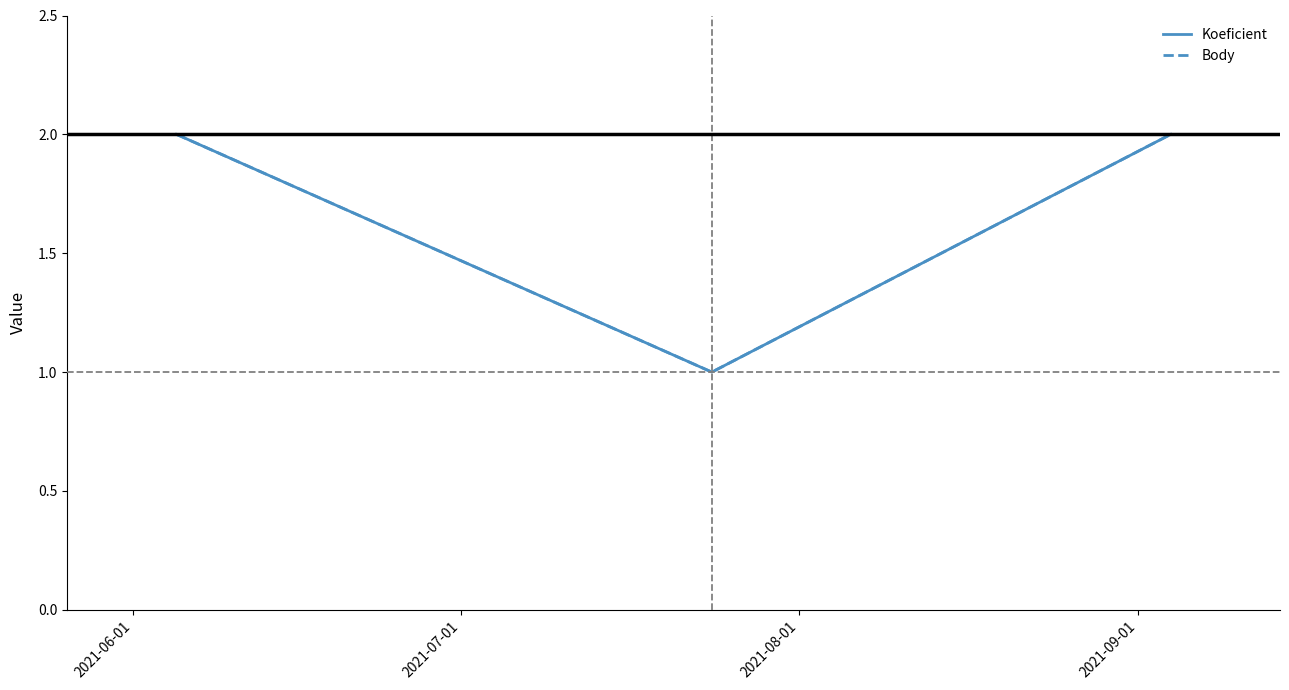

Is this an area chart (filled region under the line)?

No